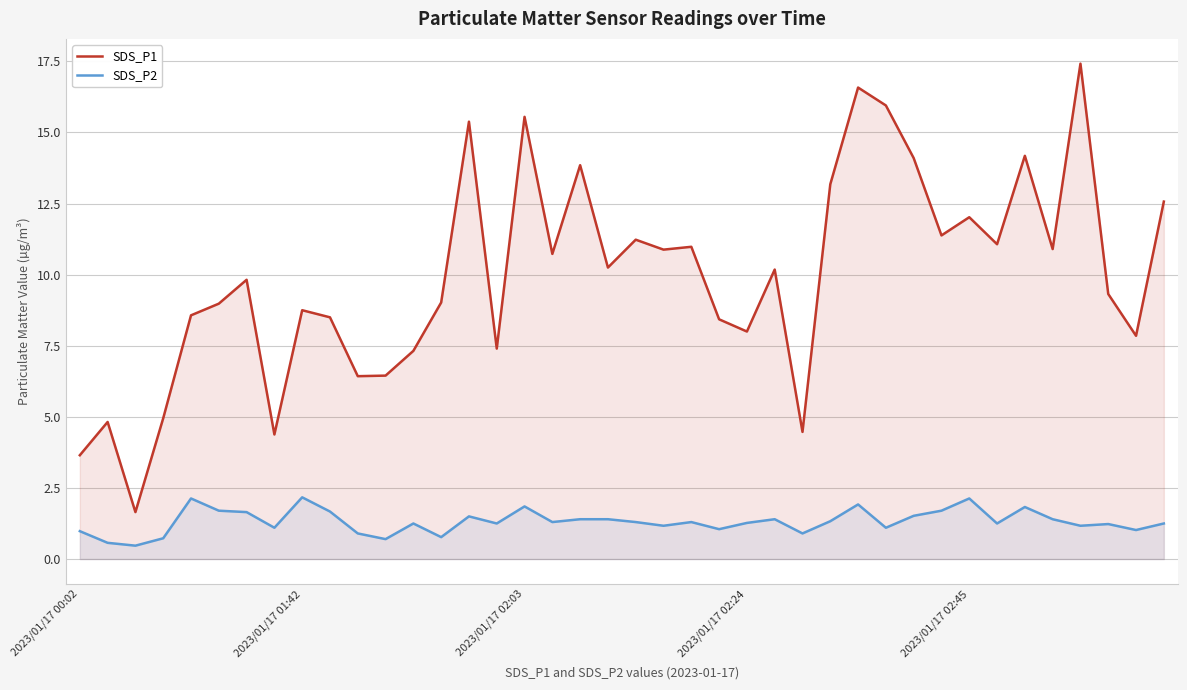

Where is SDS_P1 nearest to the value 9?

5